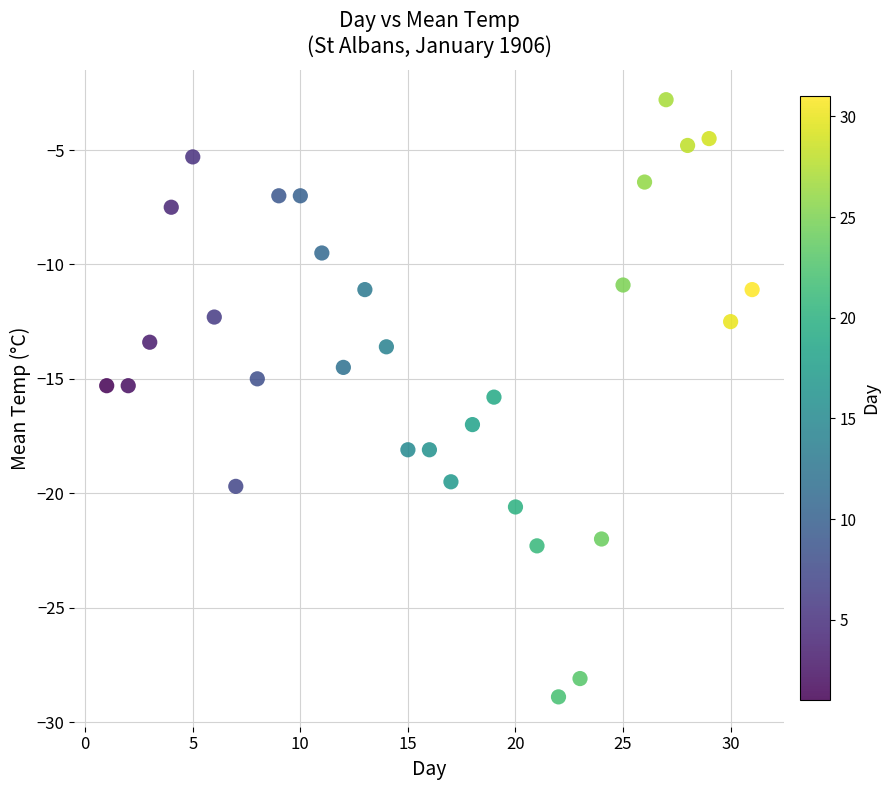

What is the range of Y values (max minus min)?

26.1